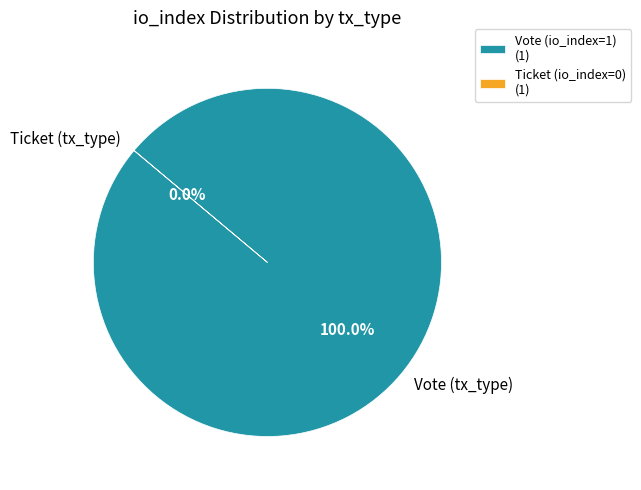

Rank the categories by value from lowest to highest.

Ticket (tx_type), Vote (tx_type)